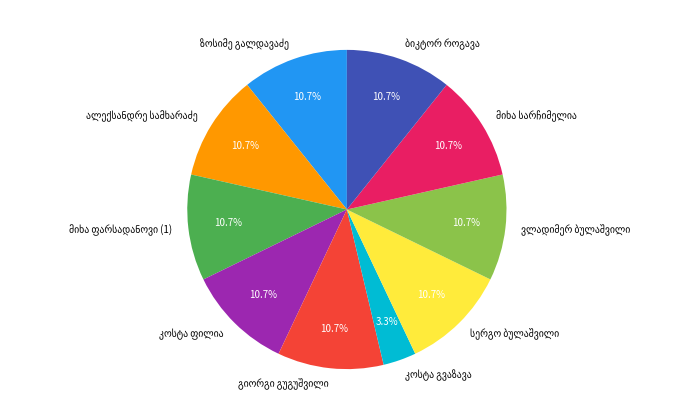

To the nearest percent, what is the average slice percentage?

10%